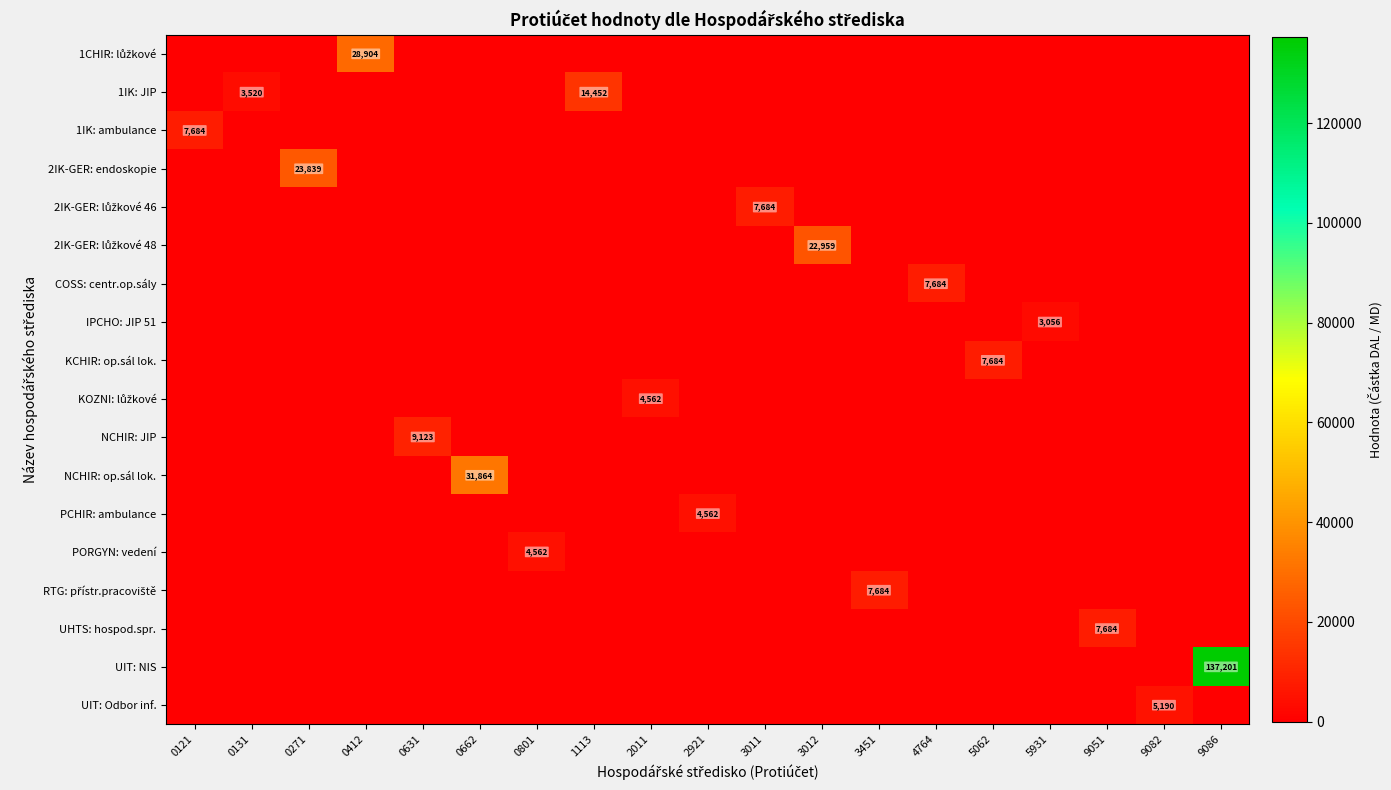

At 5931, list the series in order from largest to smallest.

IPCHO: JIP 51, 1CHIR: lůžkové, 1IK: JIP, 1IK: ambulance, 2IK-GER: endoskopie, 2IK-GER: lůžkové 46, 2IK-GER: lůžkové 48, COSS: centr.op.sály, KCHIR: op.sál lok., KOZNI: lůžkové, NCHIR: JIP, NCHIR: op.sál lok., PCHIR: ambulance, PORGYN: vedení, RTG: přístr.pracoviště, UHTS: hospod.spr., UIT: NIS, UIT: Odbor inf.